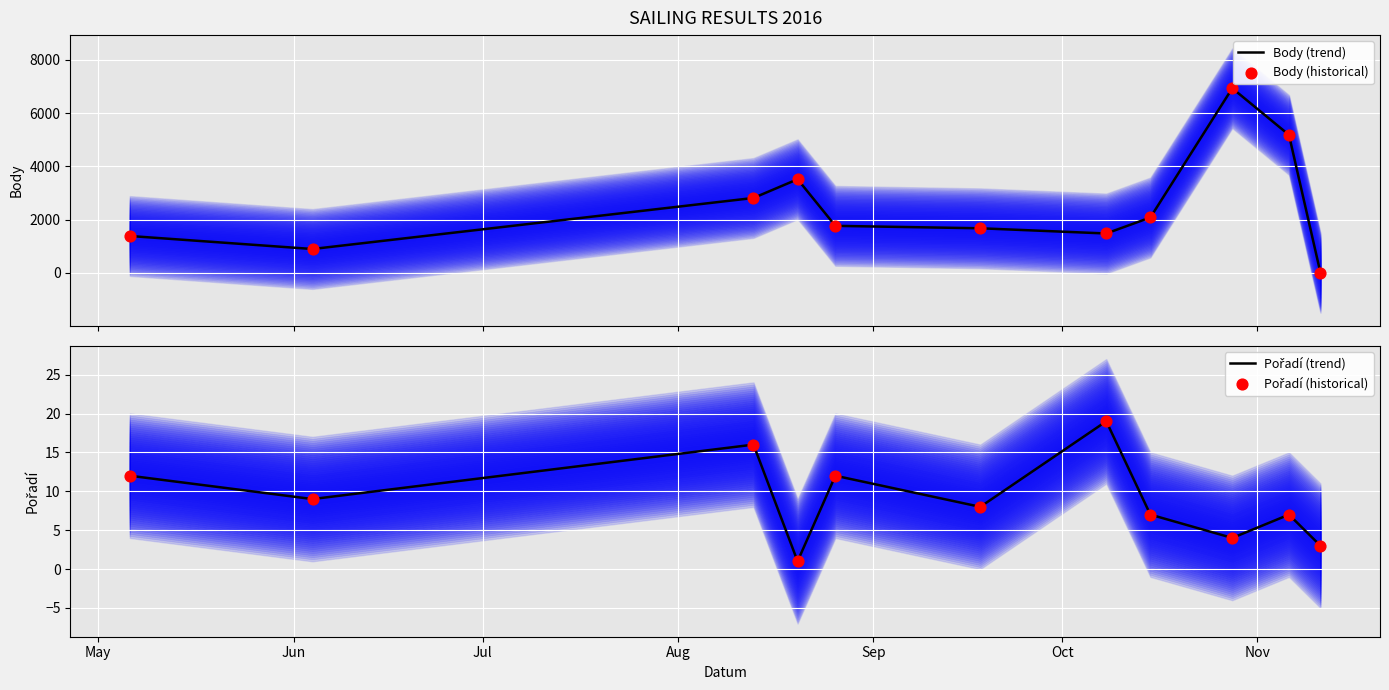

What is the maximum value for Body (trend)?

6937